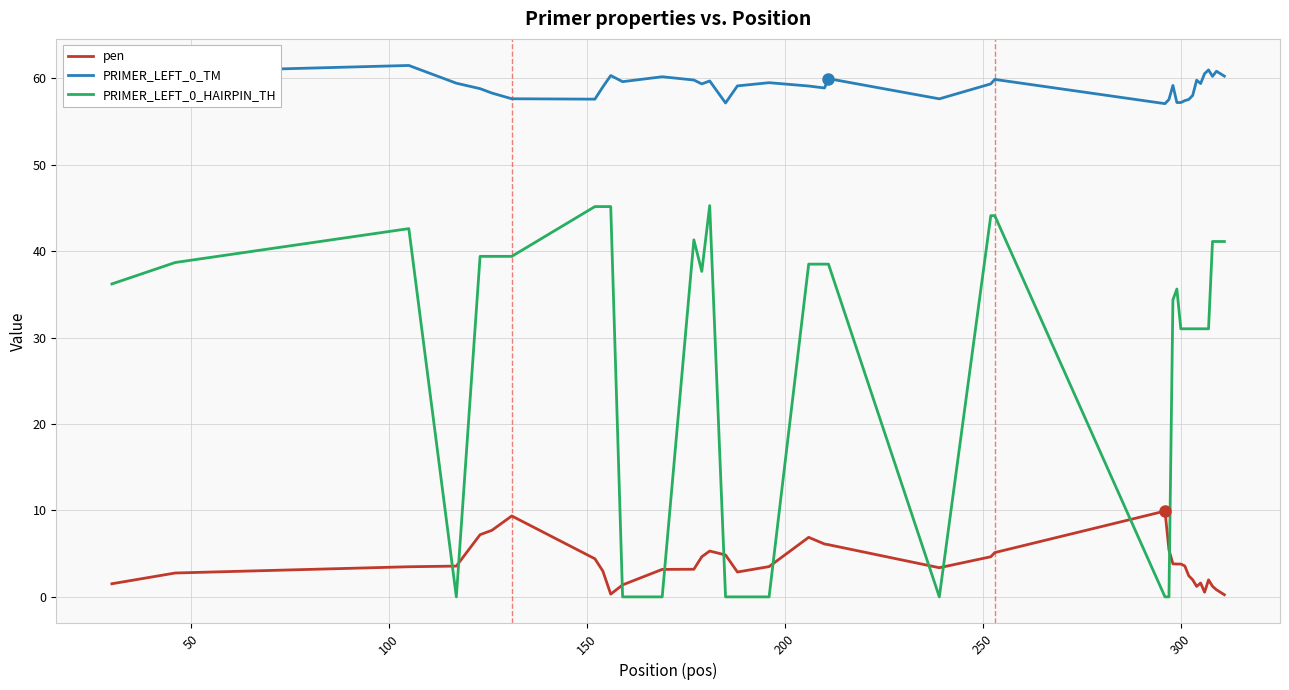

List the series in order of their peak value, lowest first.

pen, PRIMER_LEFT_0_HAIRPIN_TH, PRIMER_LEFT_0_TM